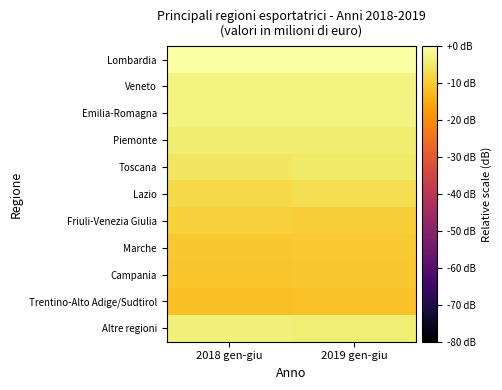

Reading left to right, list all the values displayed in this chart.

Lombardia: 2018 gen-giu=0.0	2019 gen-giu=-0.0
Veneto: 2018 gen-giu=-3.0	2019 gen-giu=-3.0
Emilia-Romagna: 2018 gen-giu=-3.1	2019 gen-giu=-2.9
Piemonte: 2018 gen-giu=-4.2	2019 gen-giu=-4.3
Toscana: 2018 gen-giu=-5.5	2019 gen-giu=-4.8
Lazio: 2018 gen-giu=-7.6	2019 gen-giu=-6.6
Friuli-Venezia Giulia: 2018 gen-giu=-8.8	2019 gen-giu=-9.4
Marche: 2018 gen-giu=-10.4	2019 gen-giu=-10.2
Campania: 2018 gen-giu=-10.8	2019 gen-giu=-10.4
Trentino-Alto Adige/Sudtirol: 2018 gen-giu=-11.6	2019 gen-giu=-11.5
Altre regioni: 2018 gen-giu=-3.6	2019 gen-giu=-3.8